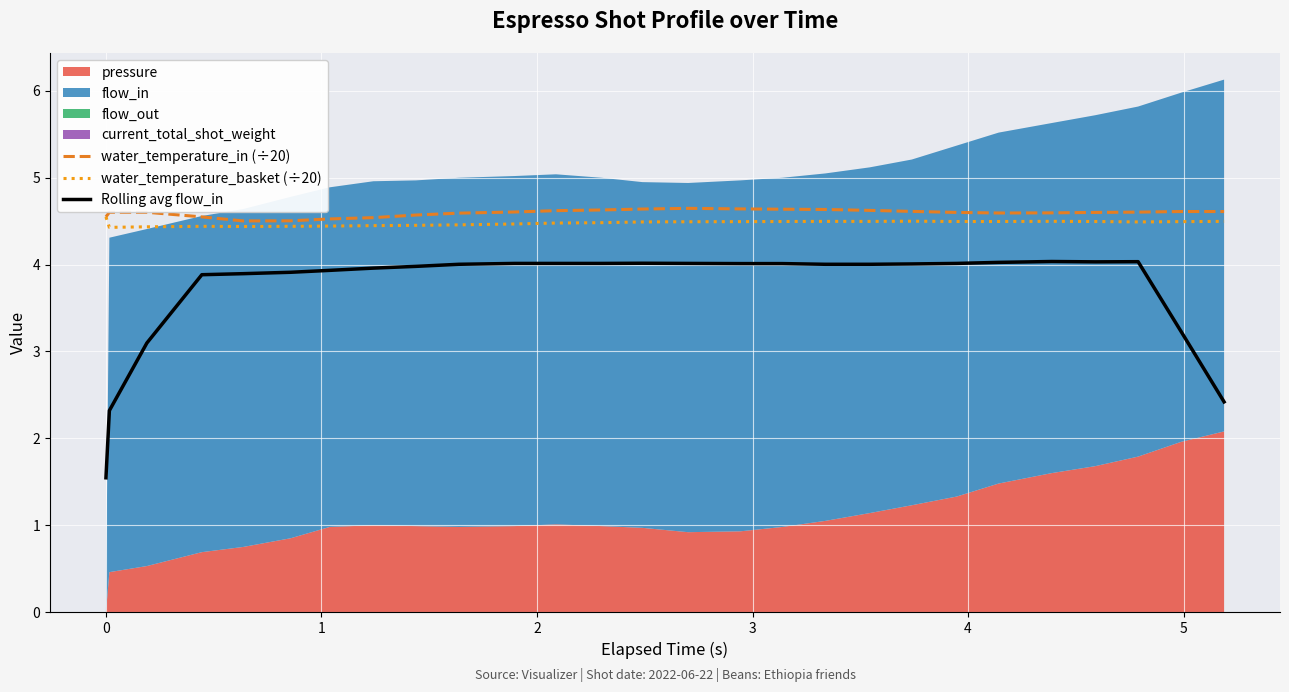

What is the highest value of the Rolling avg flow_in series?

4.0